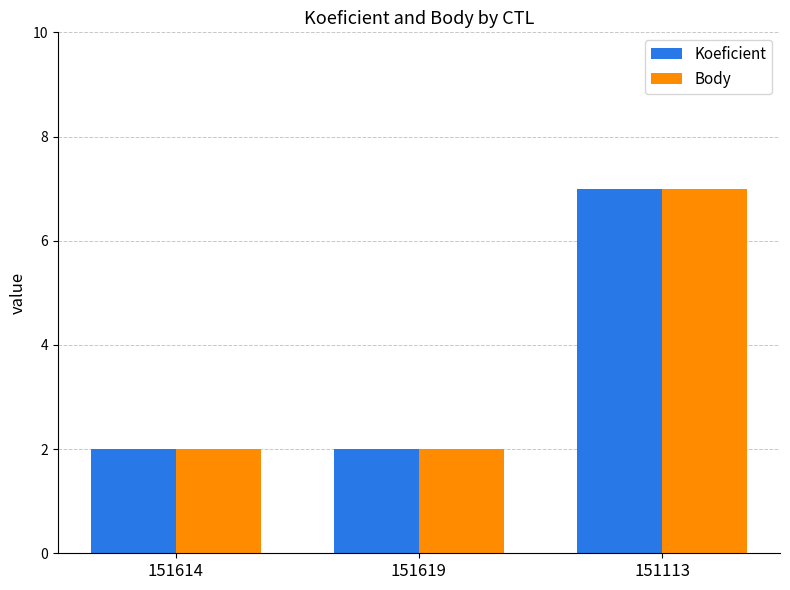

At which category is the sum across all series the highest?

151113